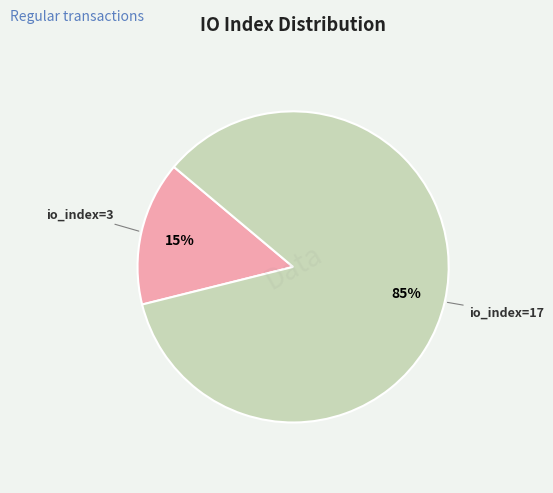

Do io_index=3 and io_index=17 together represent more than half of the pie?

Yes